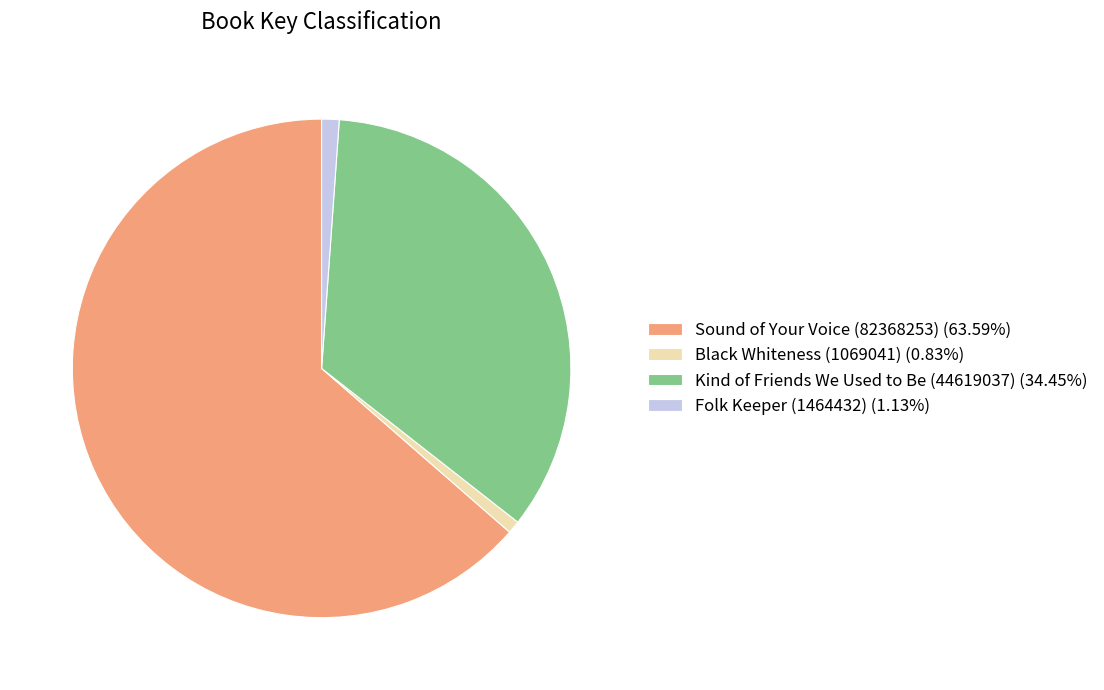

Which has a higher value, Sound of Your Voice (82368253) or Black Whiteness (1069041)?

Sound of Your Voice (82368253)